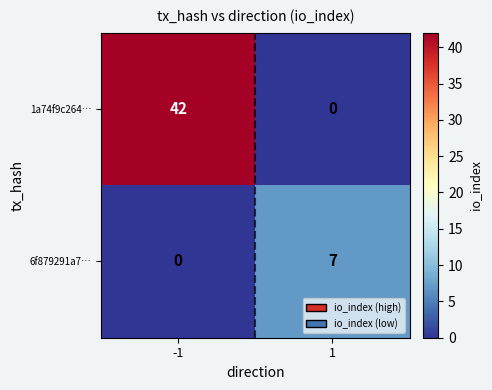

What is the sum of the 1a74f9c264… values at -1 and 1?

42